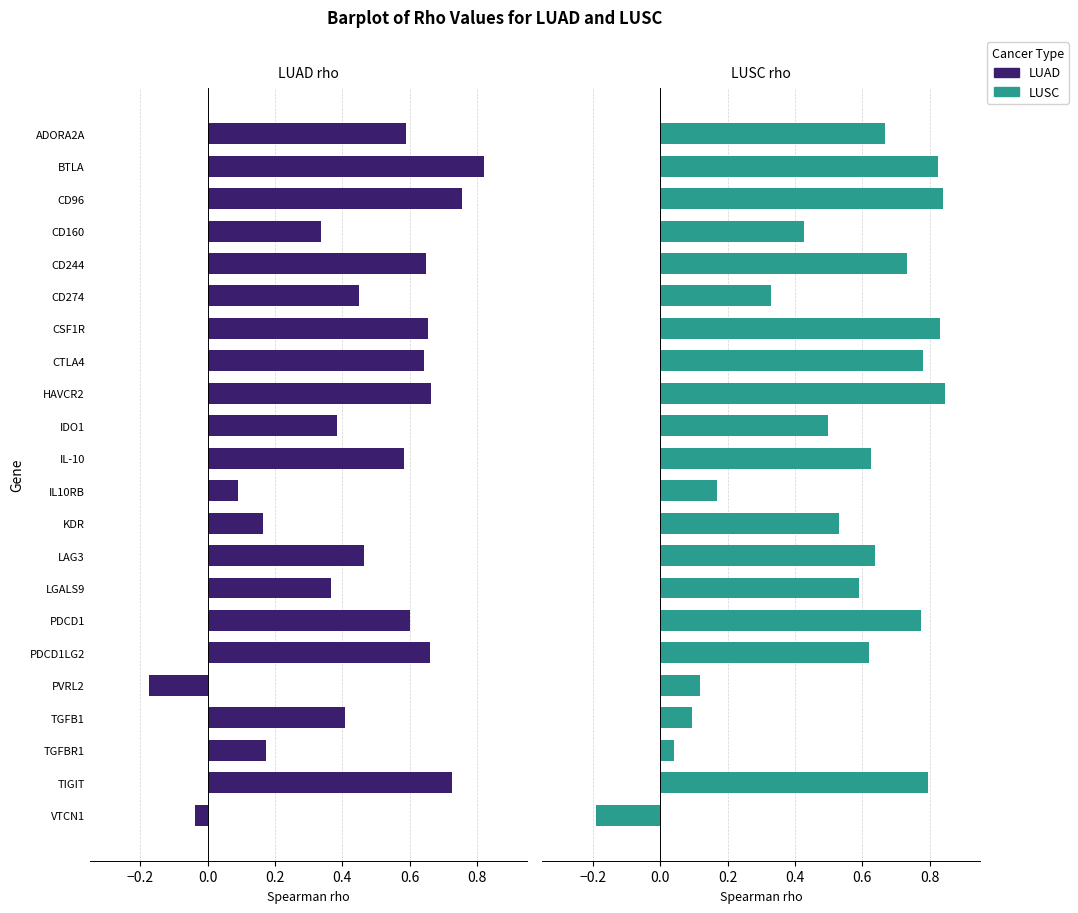

What is the maximum value for LUAD?

0.8